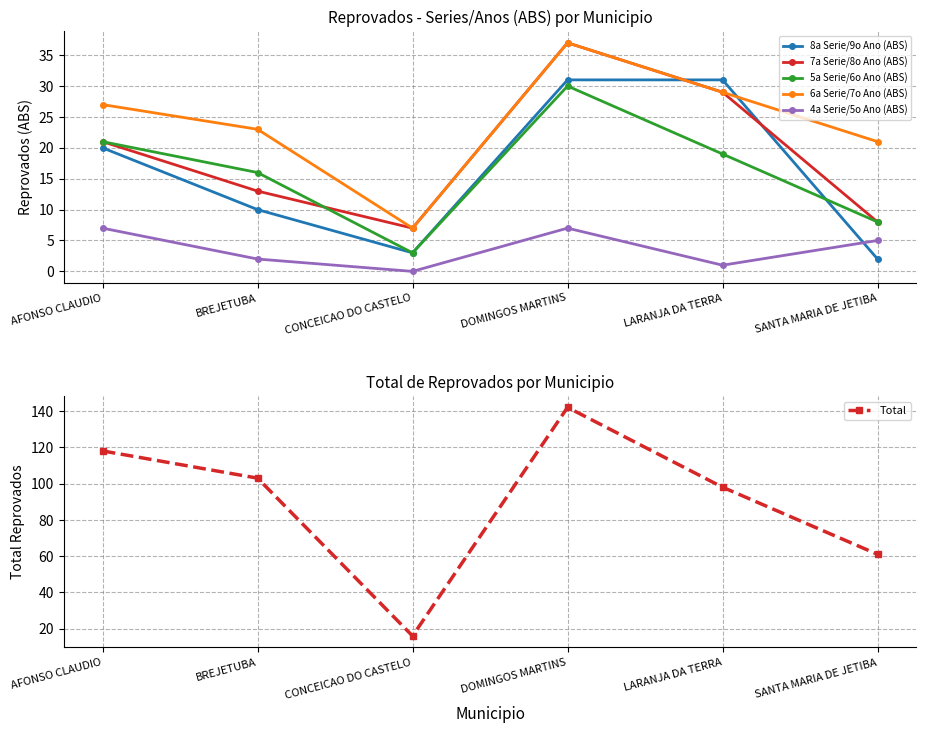

What is the difference between the second highest and minimum values in the 5a Serie/6o Ano (ABS) series?

18